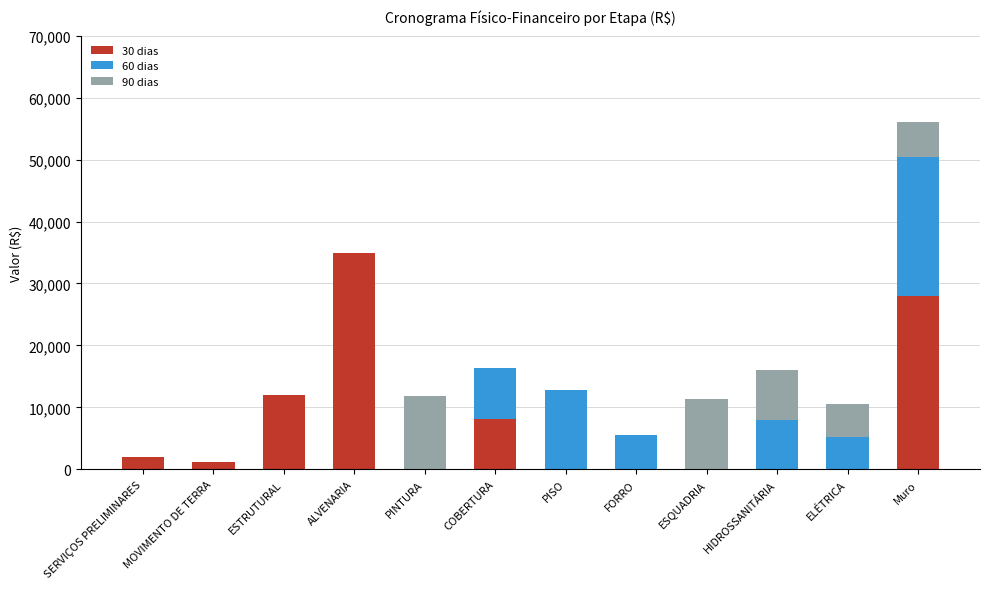

What is the maximum value for 30 dias?

34995.2